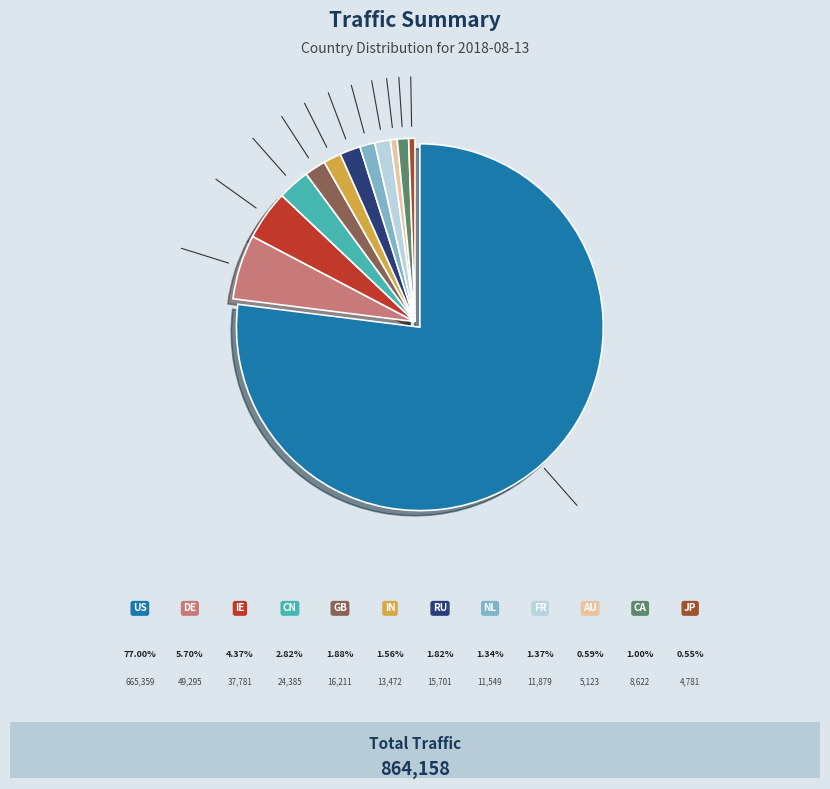

Is there any slice that represents more than half of the pie?

Yes